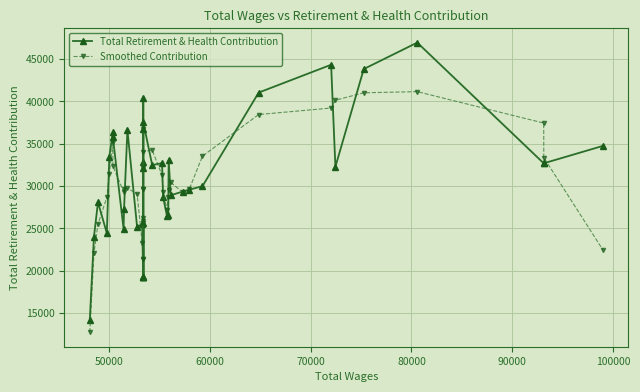

How many interior local valleys does the Smoothed Contribution series have?

5